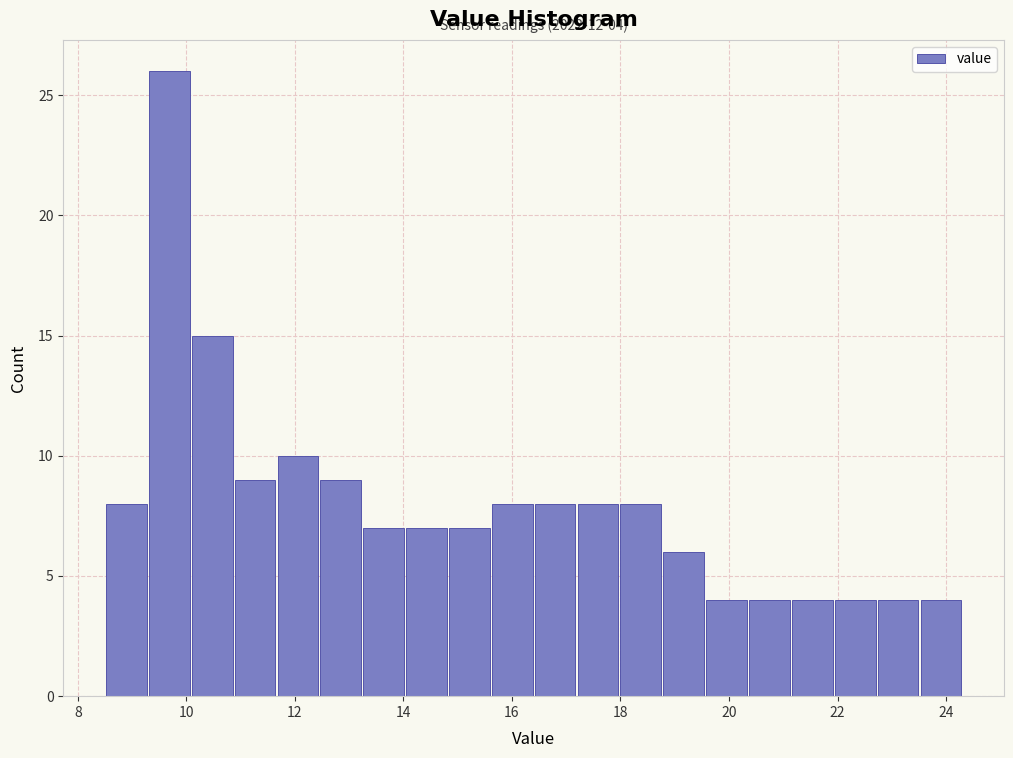

Around what value on the x-axis is the tallest bar? Give the approximate position of its centre, as read against the axis.

9.6